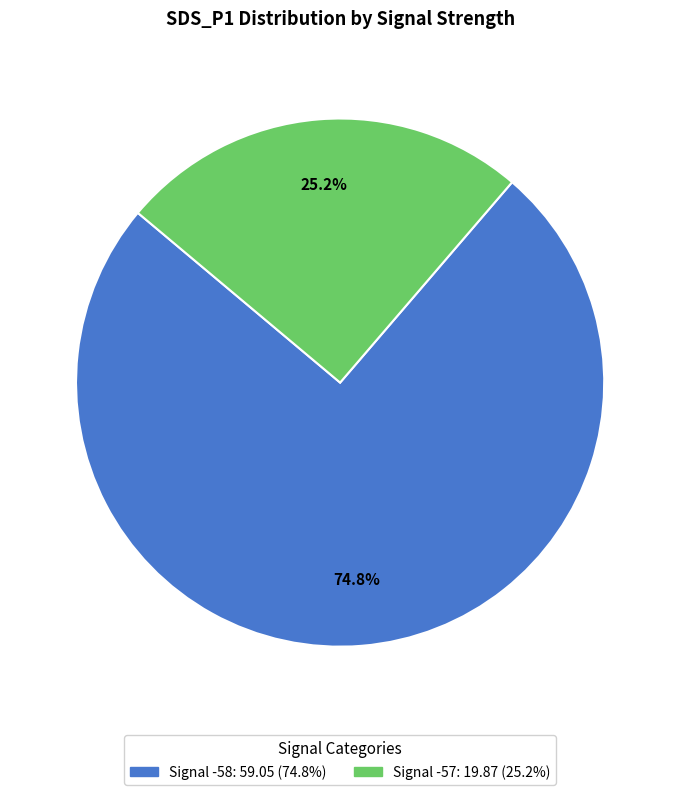

To the nearest percent, what is the difference between the largest and smallest slice percentages?

50%